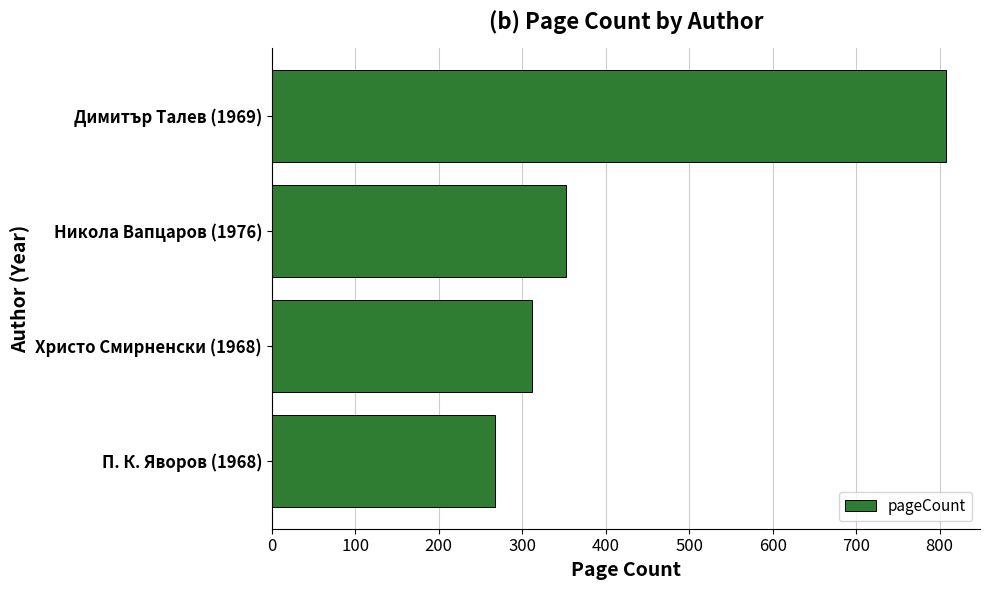

What value does the data have at Димитър Талев (1969)?

808